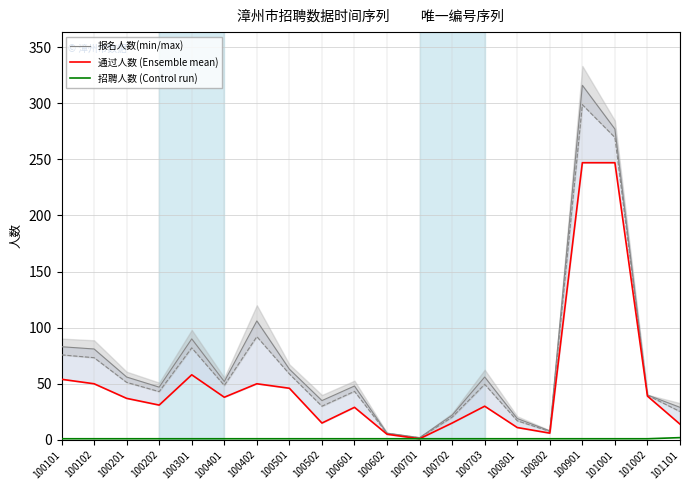

True or false: 招聘人数 (Control run) has a value of 0 at 100703.

False